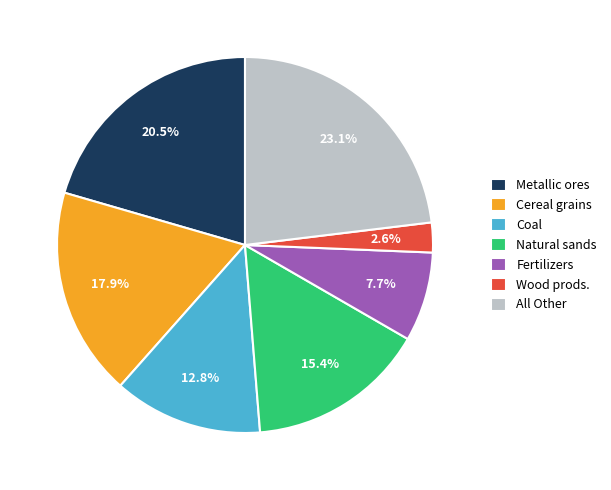

How much of the chart is everything except All Other?

76.9%